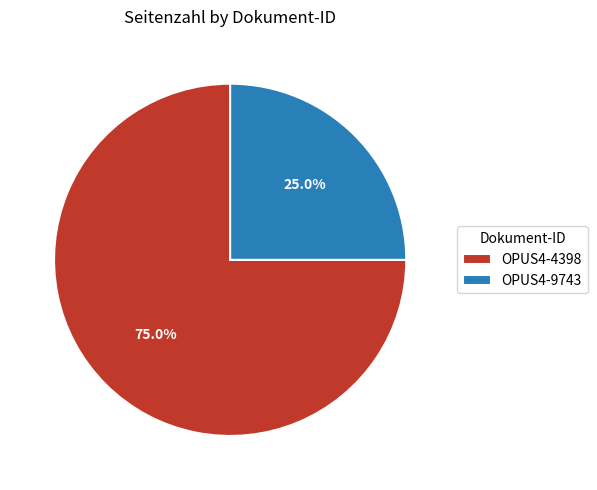

Is OPUS4-9743 the majority of the pie?

No